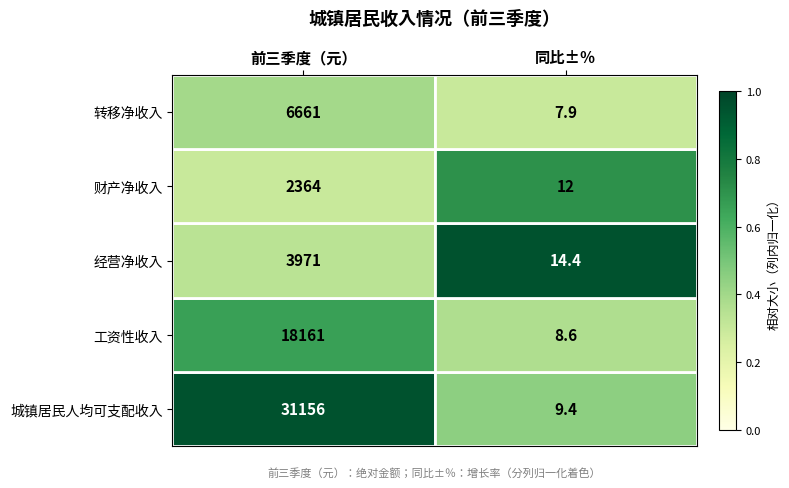

List the labels in order of 经营净收入 value, smallest first.

同比±％, 前三季度（元）